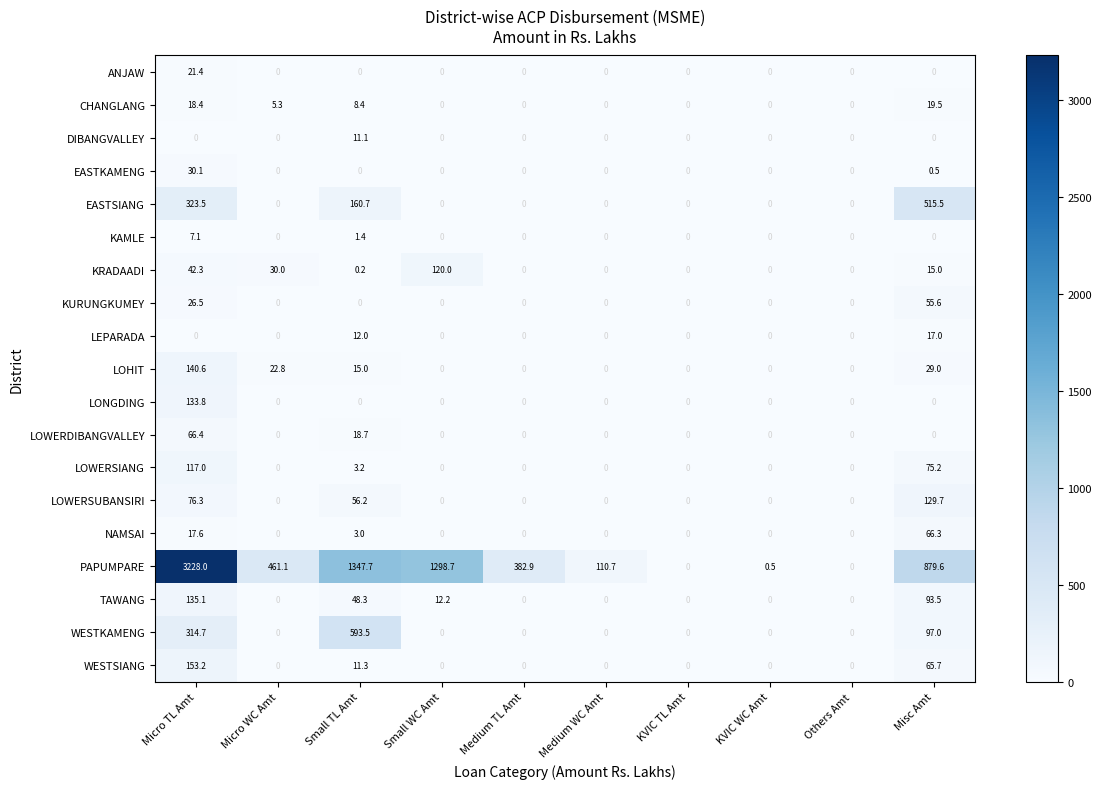

What is the average value of the LOWERDIBANGVALLEY series?

8.5